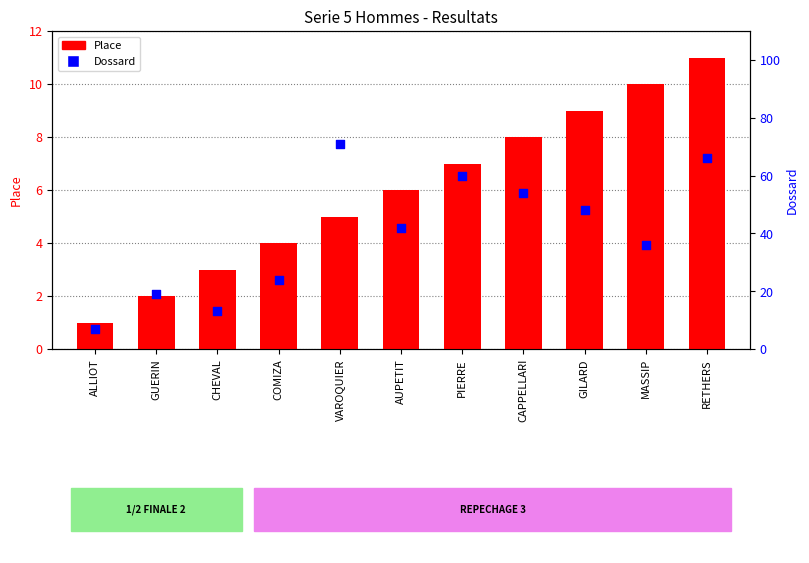

At how many categories does at least one series exceed 62?

2